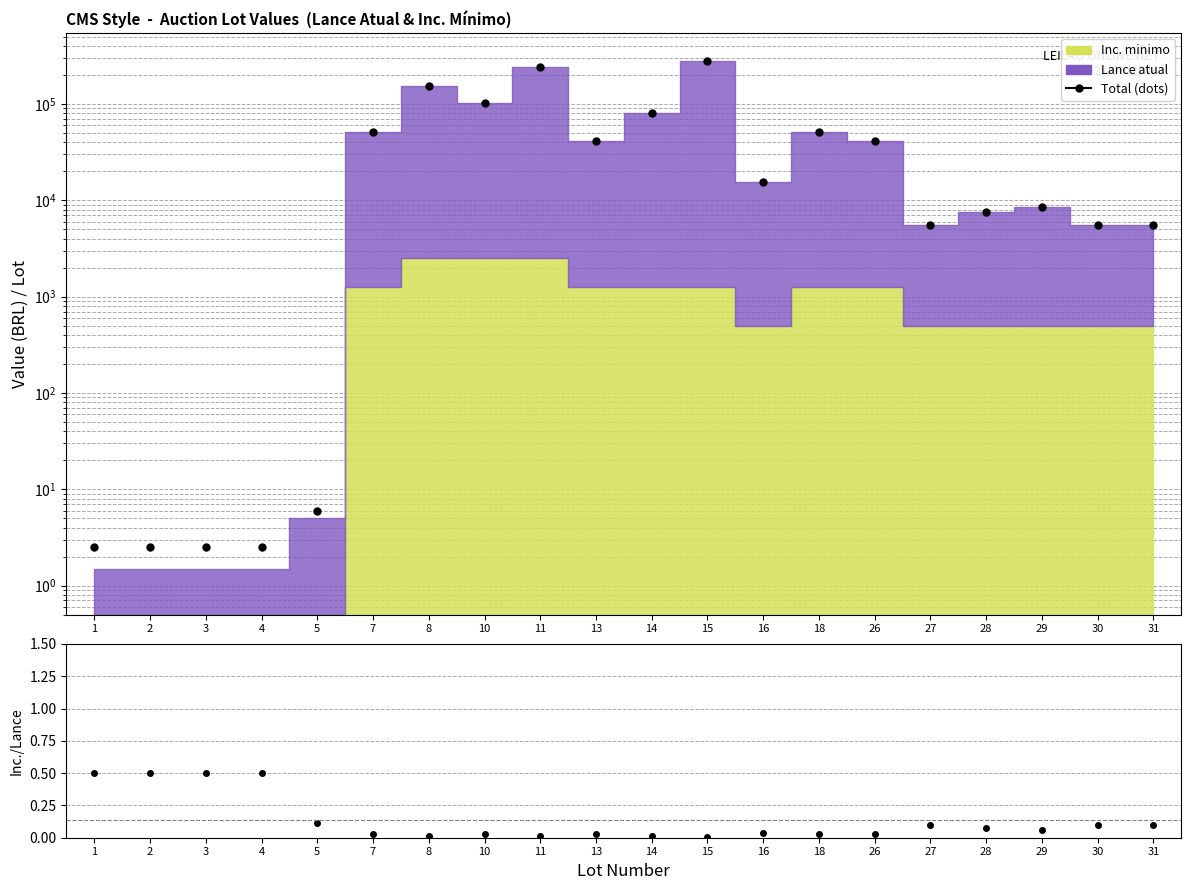

Reading left to right, extract all data points from this chart.

Total (dots): 2.5	2.5	2.5	2.5	6.0	51251.0	152501.0	102501.0	242501.0	41251.0	81251.0	281251.0	15501.0	51251.0	41251.0	5501.0	7501.0	8501.0	5501.0	5501.0
Inc./Lance ratio: 0.5	0.5	0.5	0.5	0.1	0.0	0.0	0.0	0.0	0.0	0.0	0.0	0.0	0.0	0.0	0.1	0.1	0.1	0.1	0.1